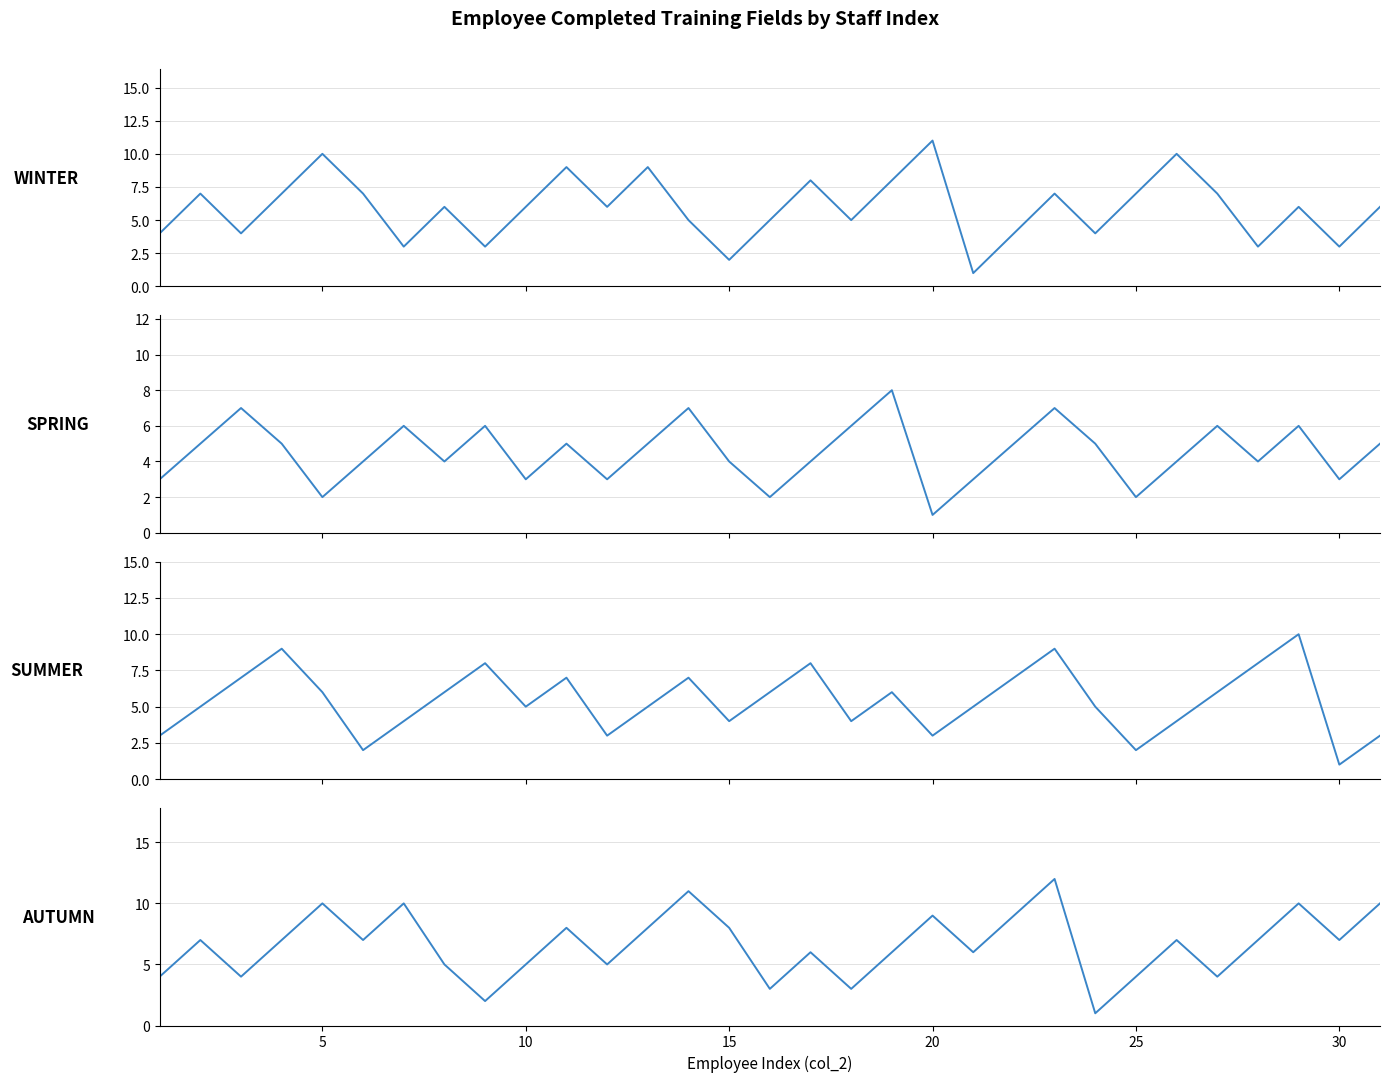

What is the value of the SPRING point at the 13th from the left?

5